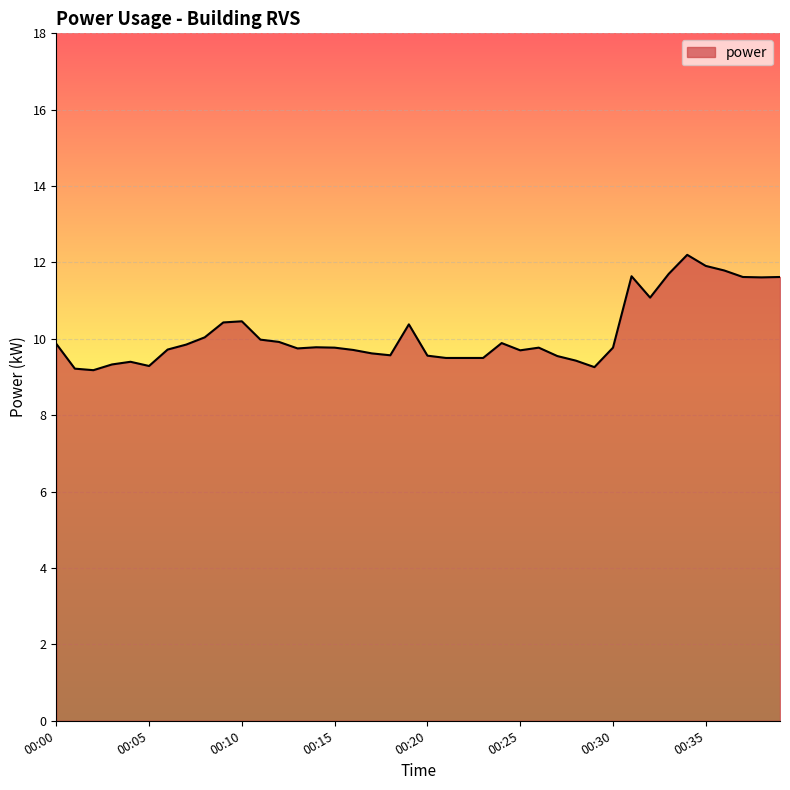

What is the sum of all values?

405.9